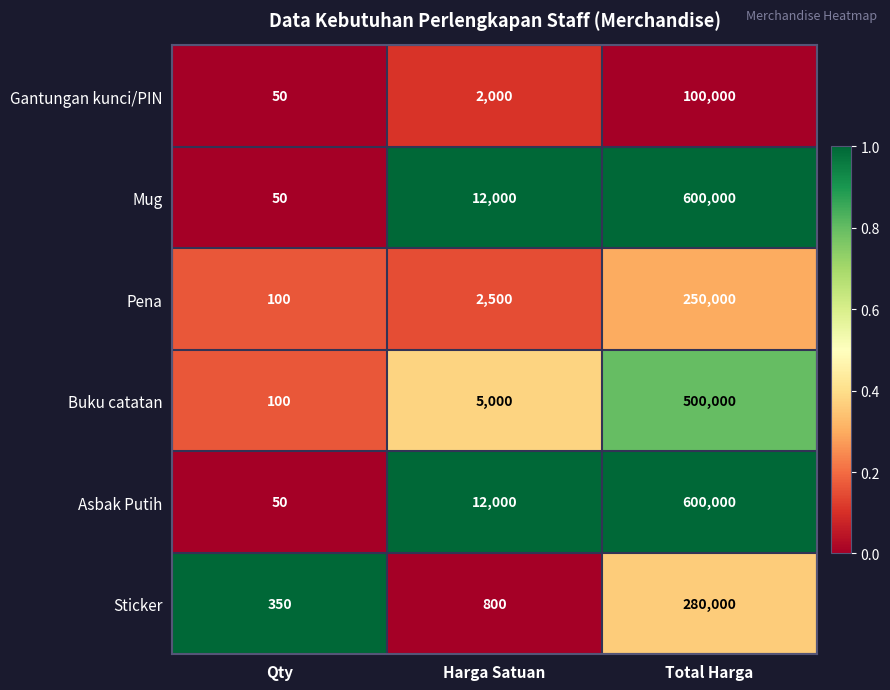

Is it true that Sticker equals 800 at Harga Satuan?

True